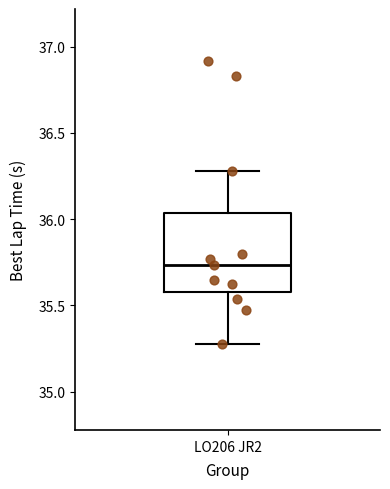

Transcribe this box plot: give where the median line is, the range the box spans, and where the two whiskers end, as read against the y-axis. The values are not printed on the chart, so give them approximately, as read against the axis.

median 35.75, box 35.60 to 36.05, whiskers 35.30 to 36.30